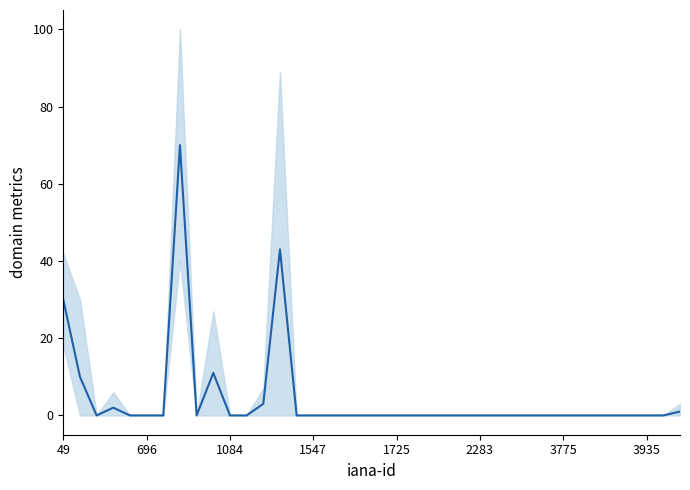

The value at 24 is 0. True or false?

True